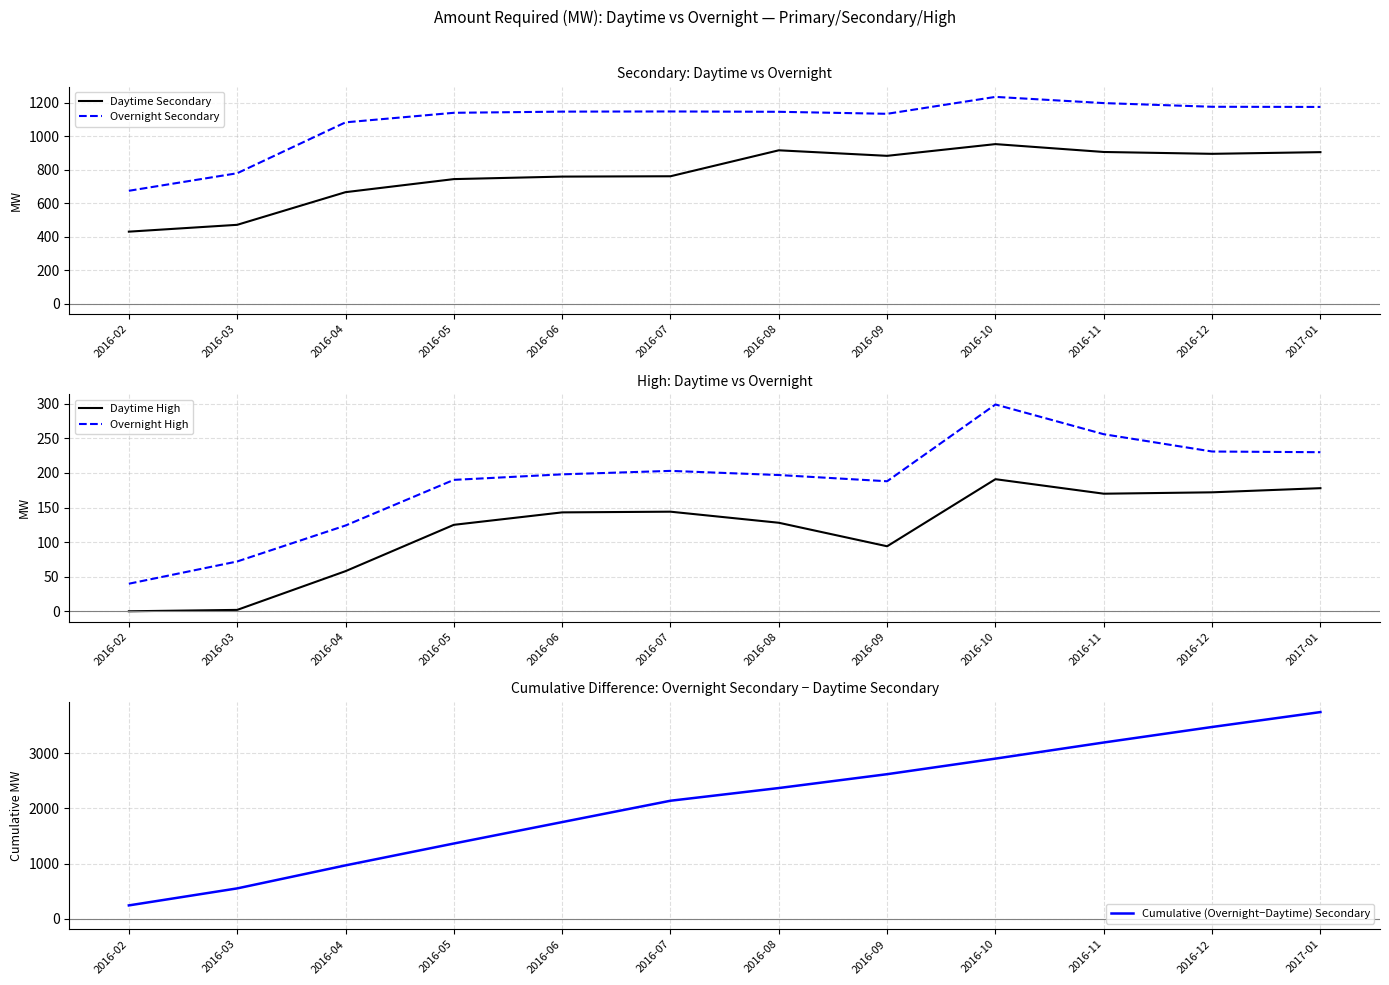

How many lines are shown in the chart?

5